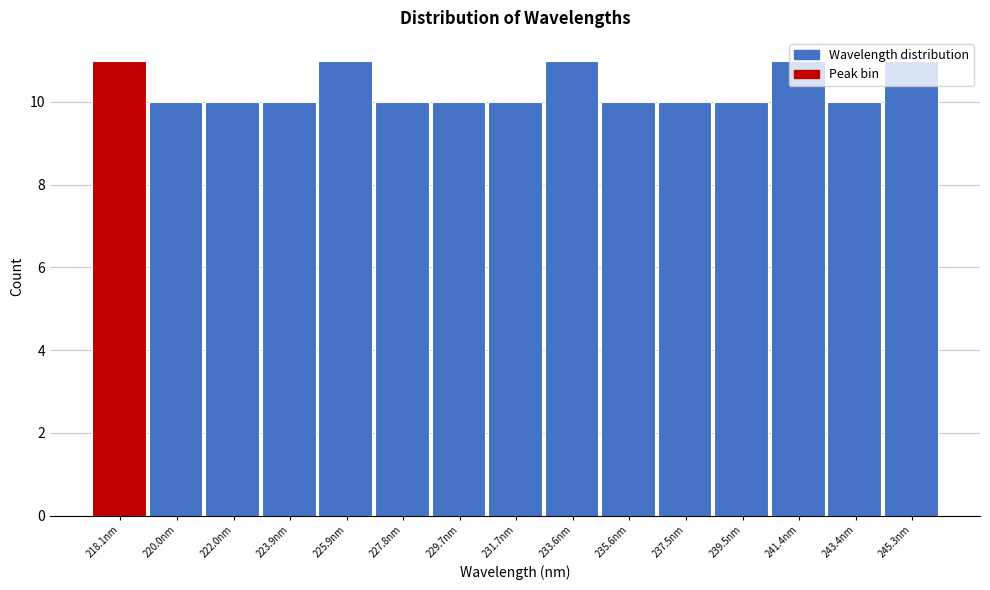

What is the sum of all values?

155